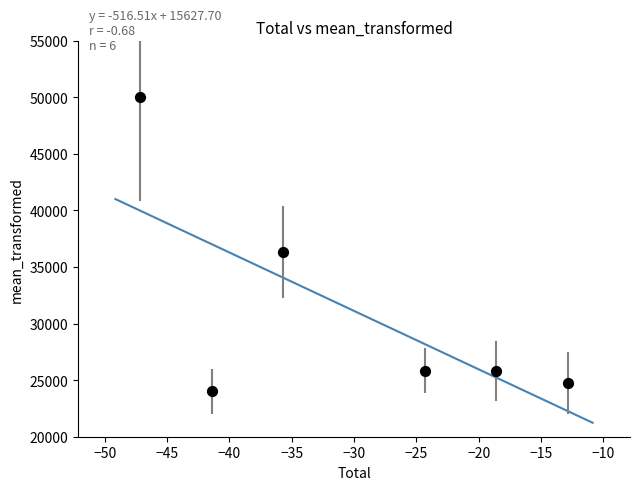

What is the range of X values (max minus min)?

34.3